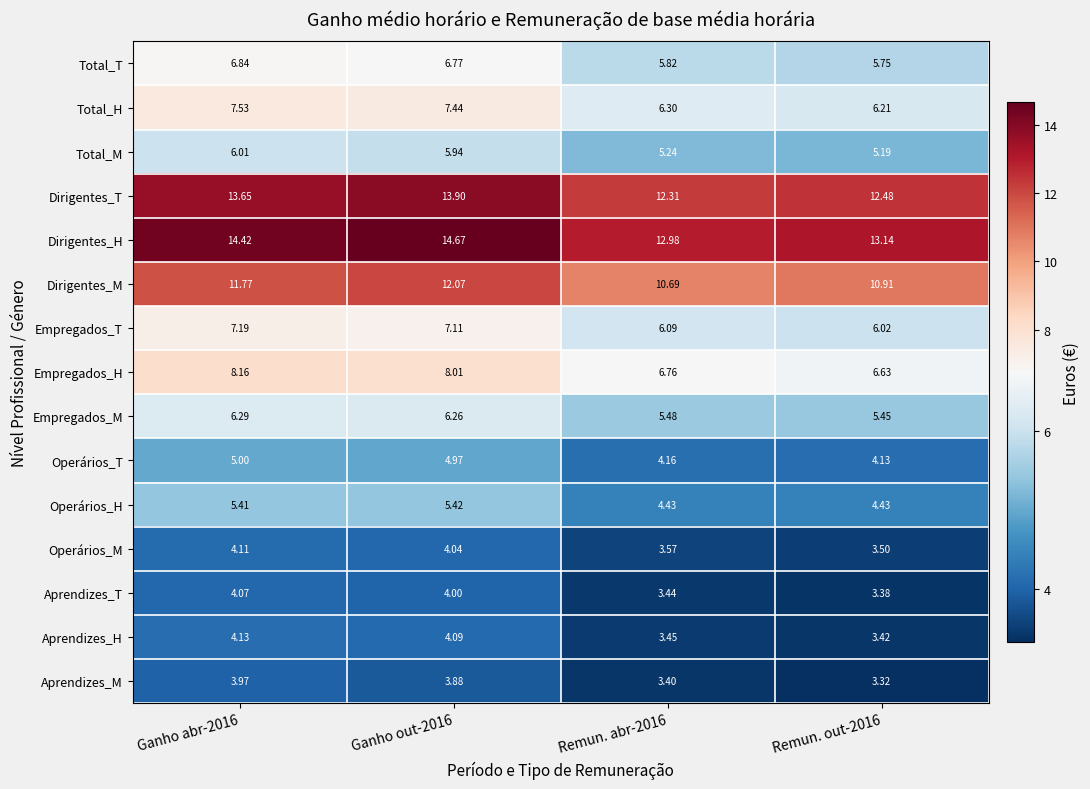

Which series has the largest range (max minus min)?

Dirigentes_H